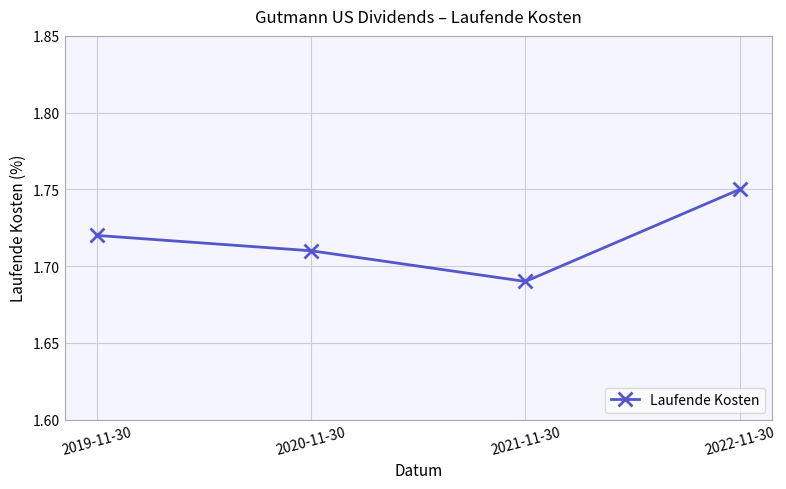

Is it true that the value at 2021-11-30 is 2.3?

False